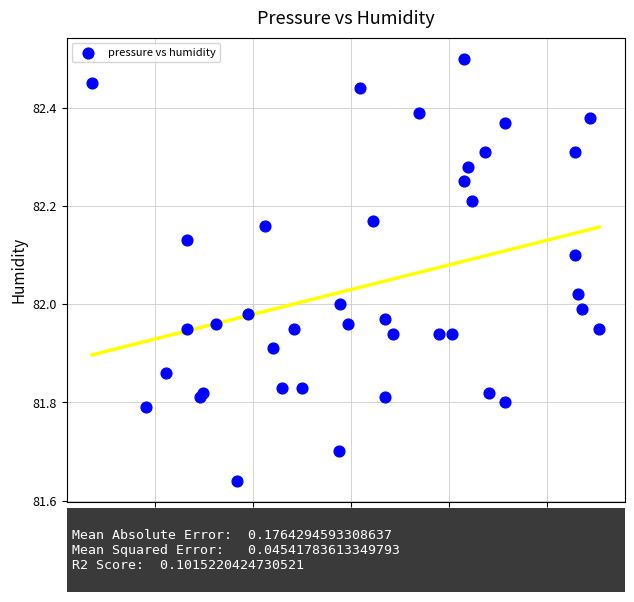

Count the number of points in this scatter plot.

40